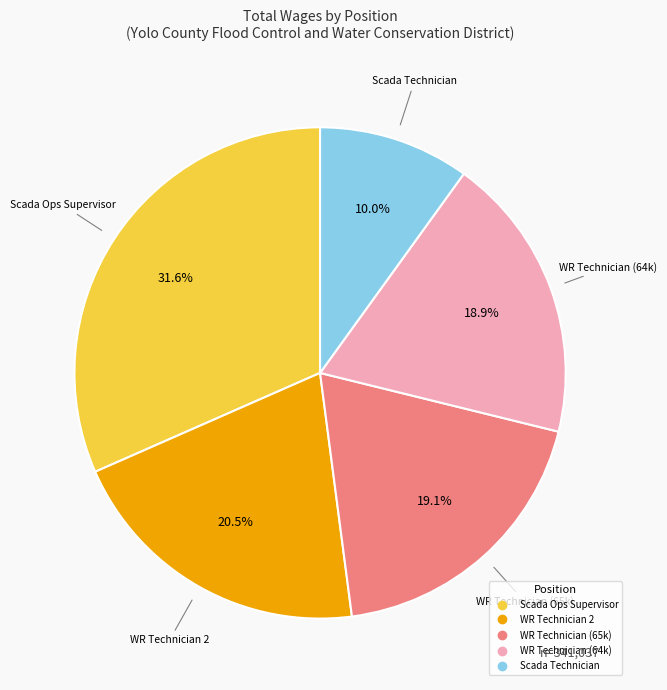

How many segments does this pie chart have?

5